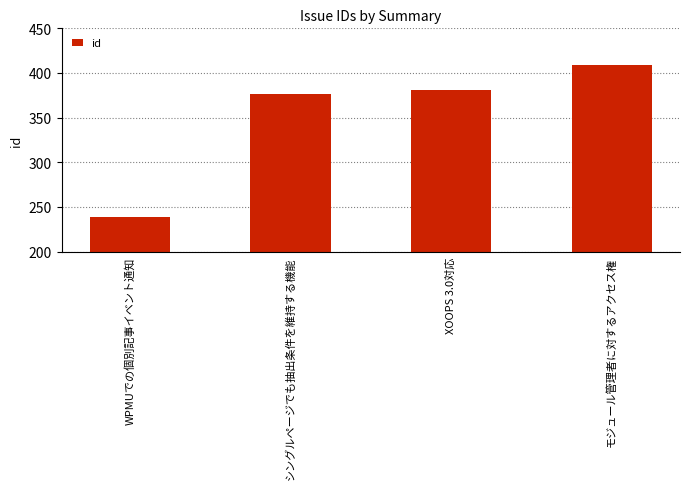

How many bars are there in total?

4